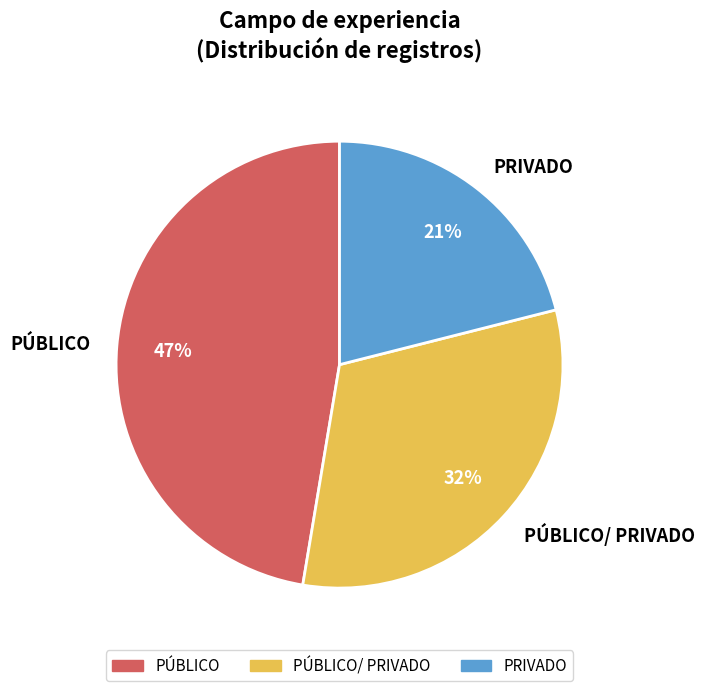

What is the largest slice in the pie chart?

PÚBLICO